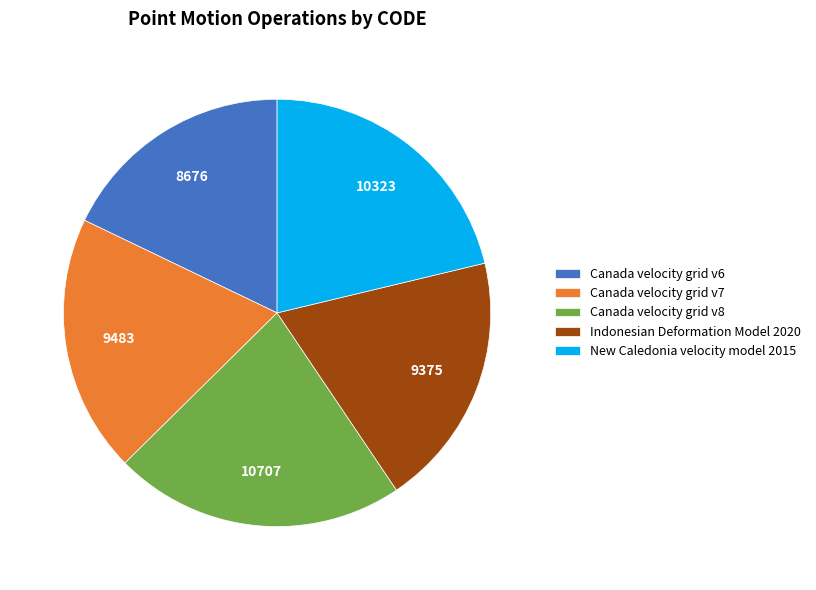

Which has a higher value, Canada velocity grid v6 or Indonesian Deformation Model 2020?

Indonesian Deformation Model 2020